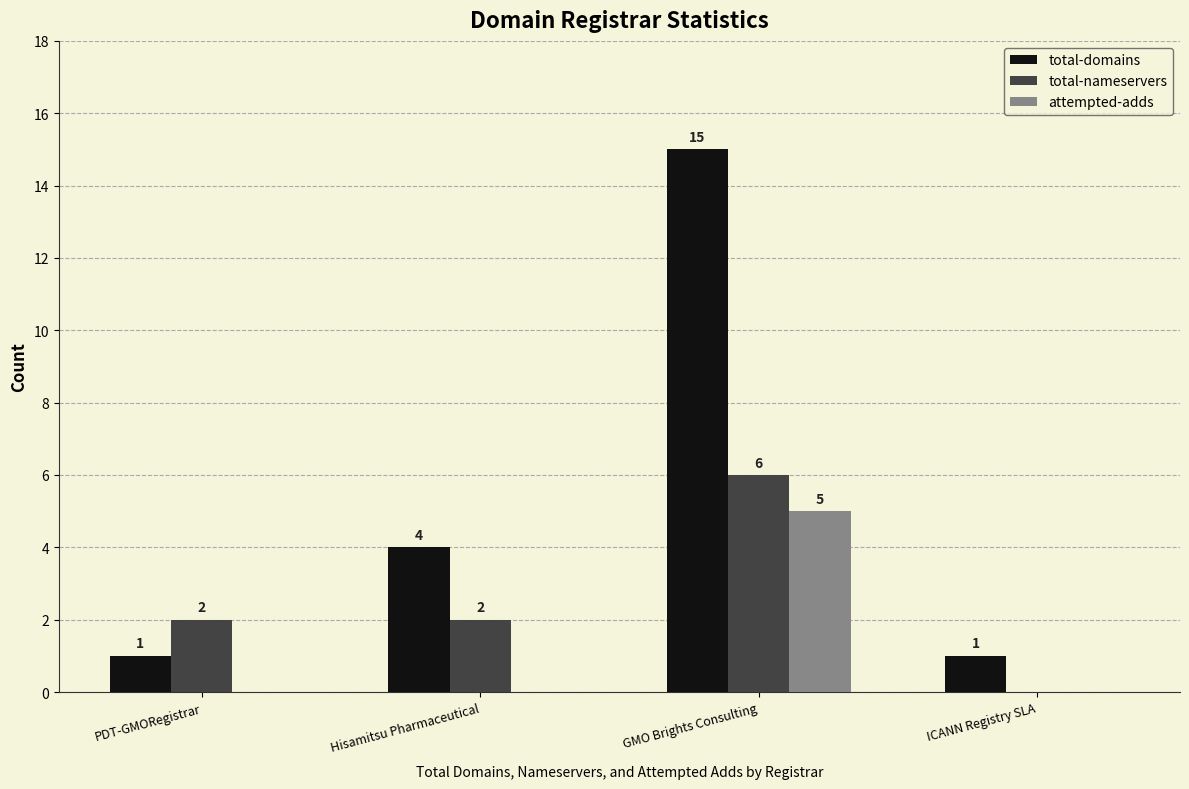

What is the sum of the total-domains values at PDT-GMORegistrar and Hisamitsu Pharmaceutical?

5